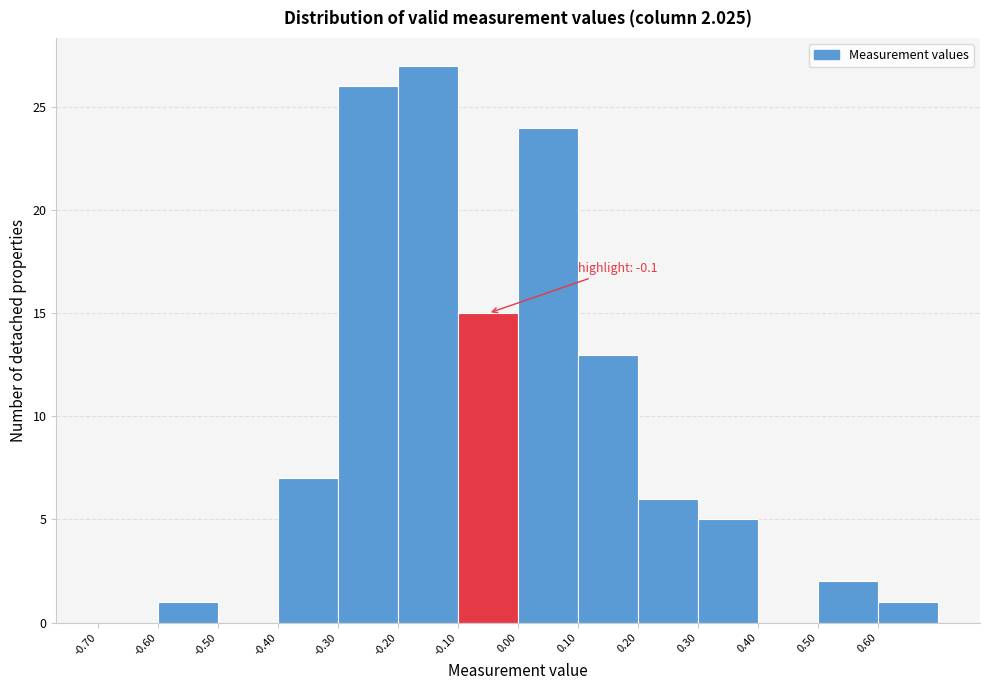

Over which range of the x-axis is the bar tallest?

-0.2 to -0.1